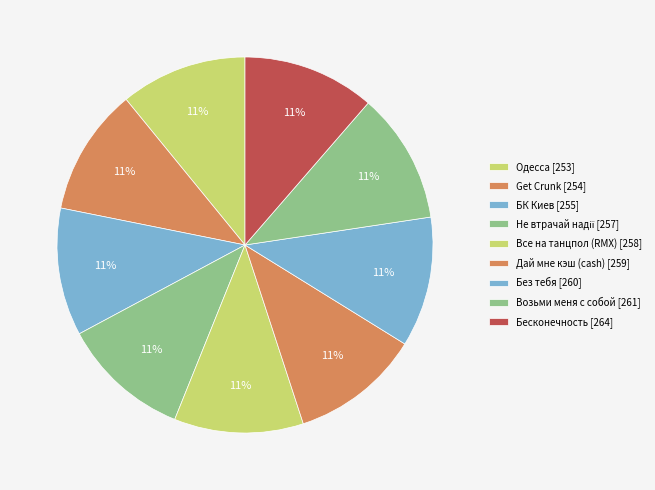

Count the number of slices in the pie.

9